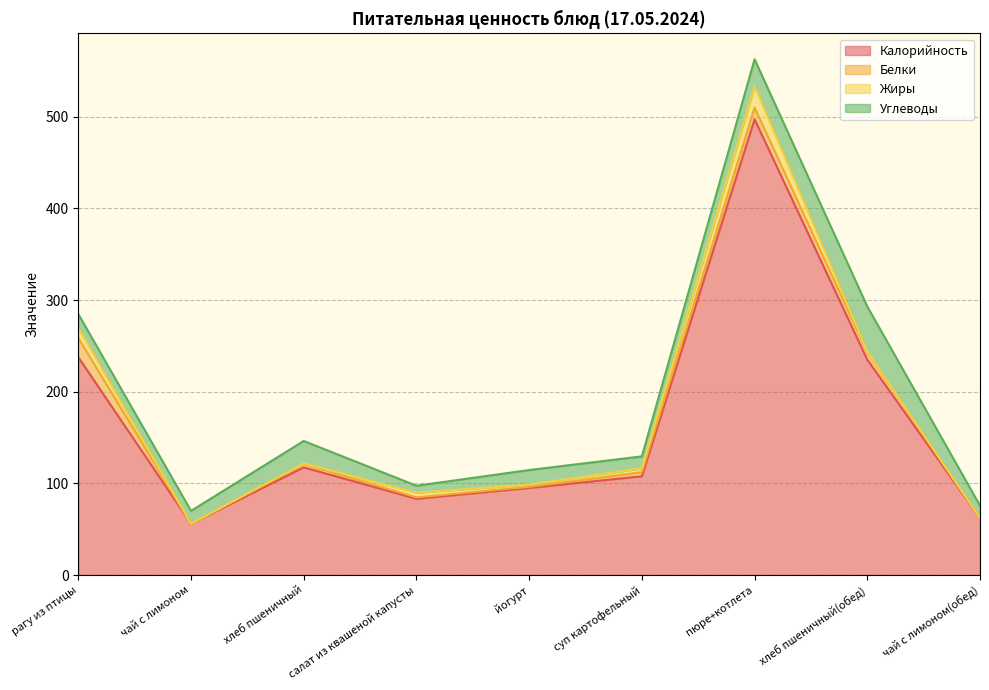

What is the average value of the Углеводы series?

20.3